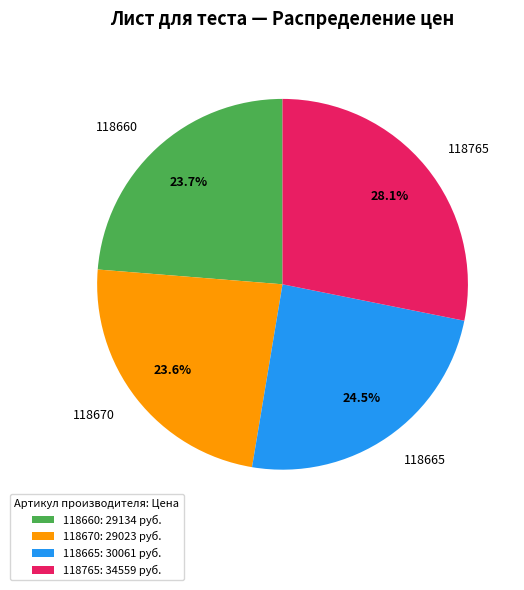

Which category has the biggest portion of the pie?

118765